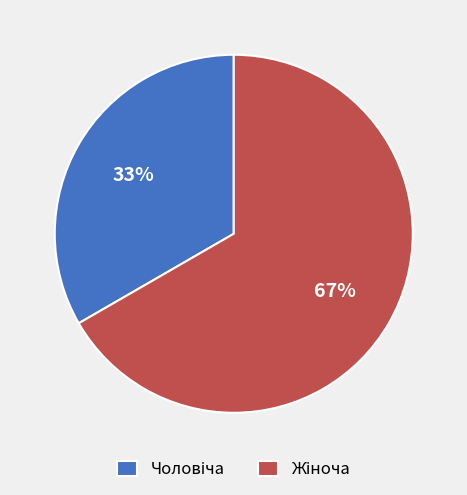

Is there any slice that represents more than half of the pie?

Yes